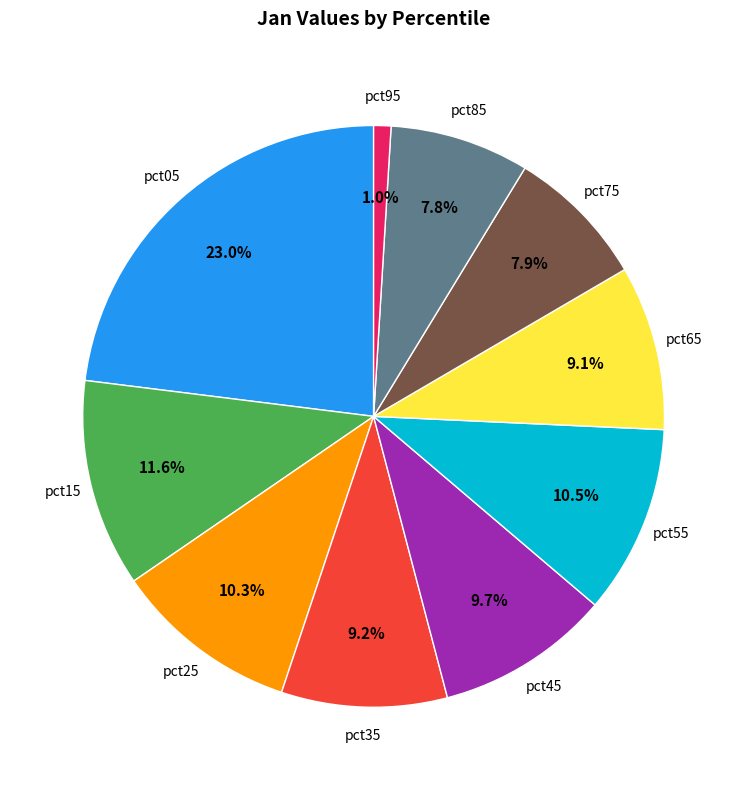

To the nearest percent, what portion does pct25 represent?

10%